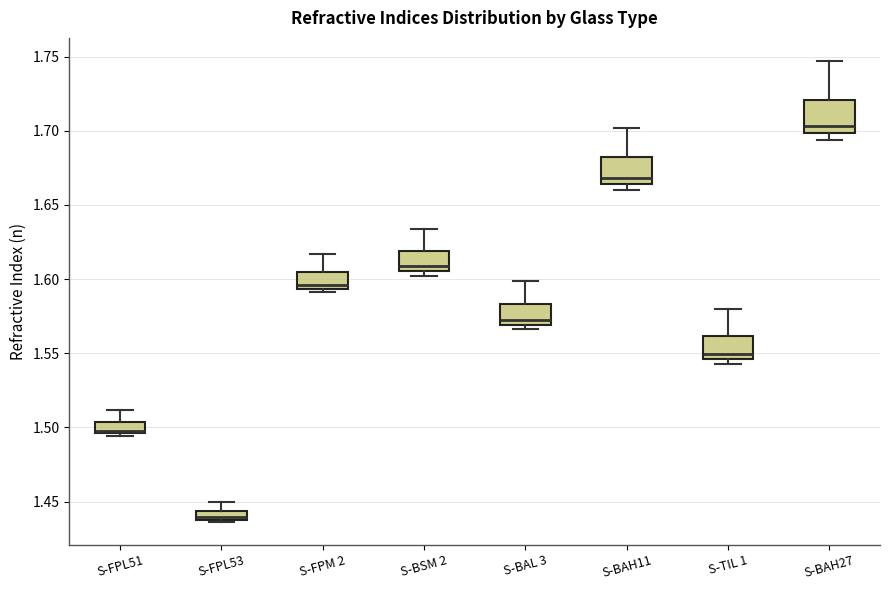

Where does the median line of the box for S-BSM 2 sit on the y-axis? The values are not printed on the chart, so give them approximately, as read against the axis.

1.610